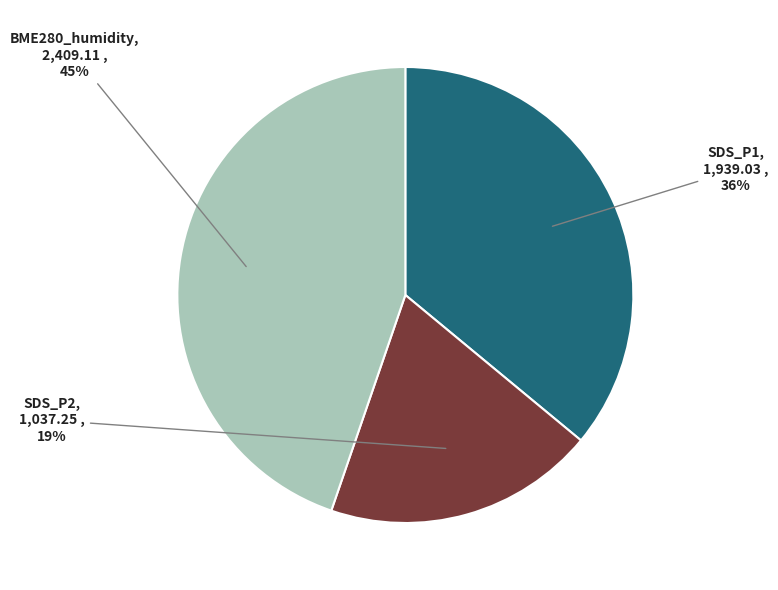

To the nearest percent, what is the average slice percentage?

33%